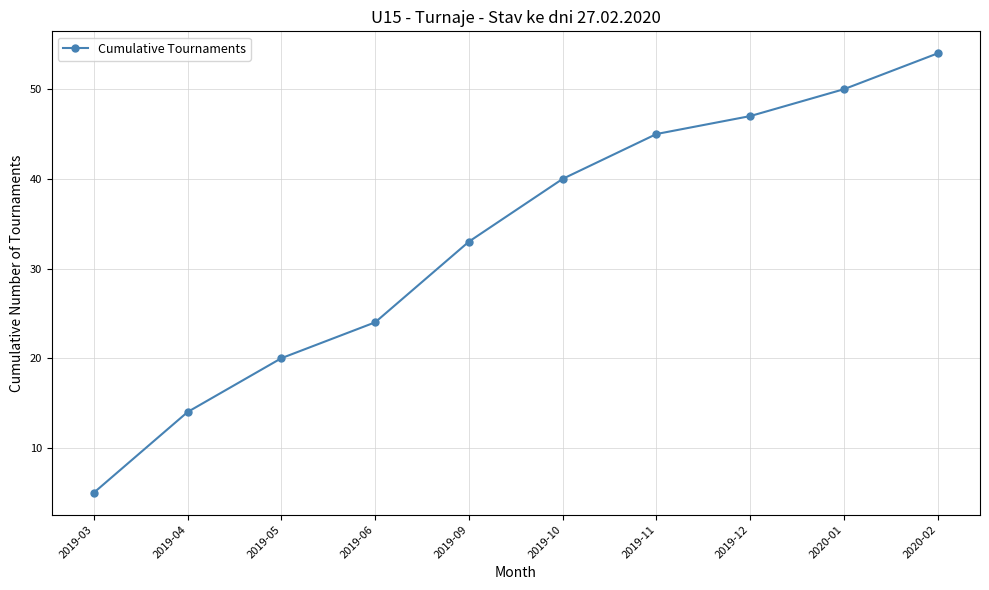

What is the label of the 8th point from the right?

2019-05